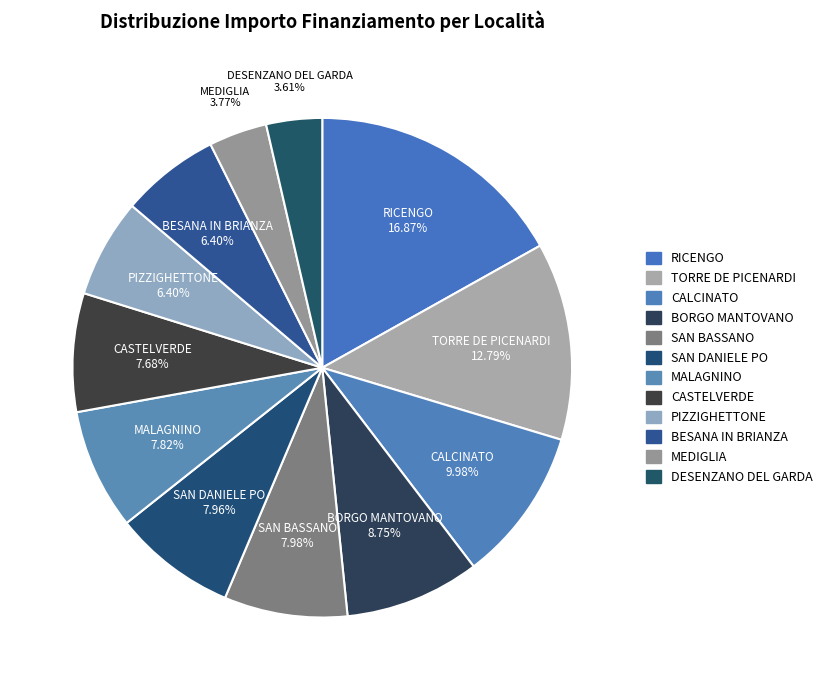

What percentage is the BESANA IN BRIANZA slice, to the nearest percent?

6%